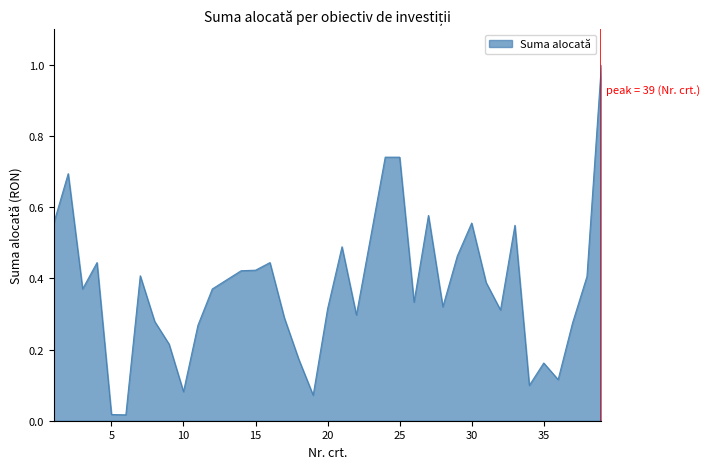

What is the maximum value shown in the chart?

1.0